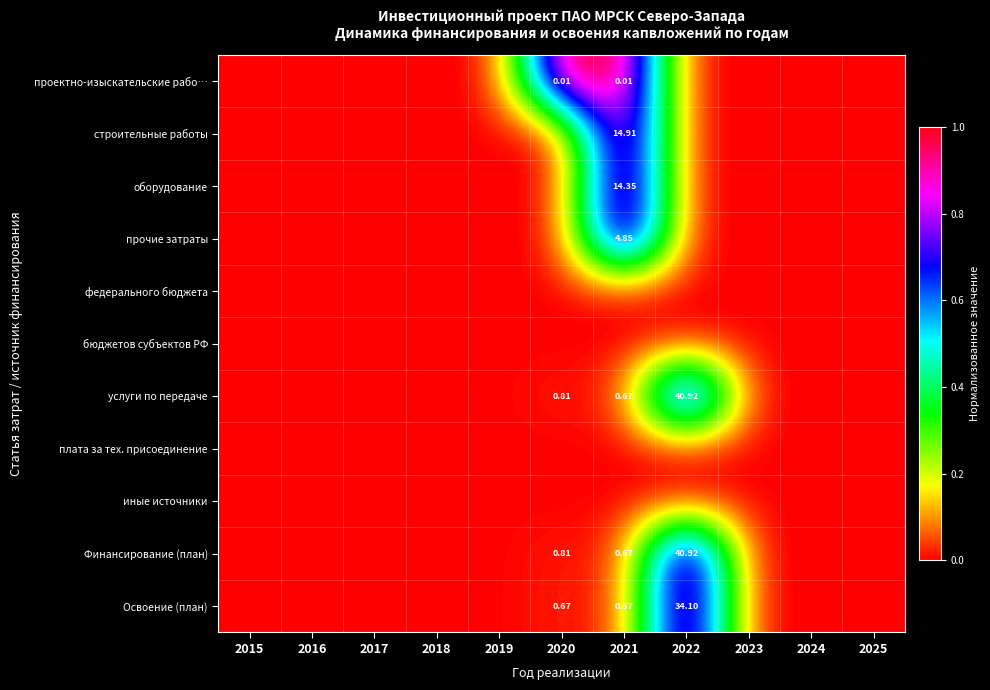

Is it true that бюджетов субъектов РФ equals 0.0 at 2018?

True